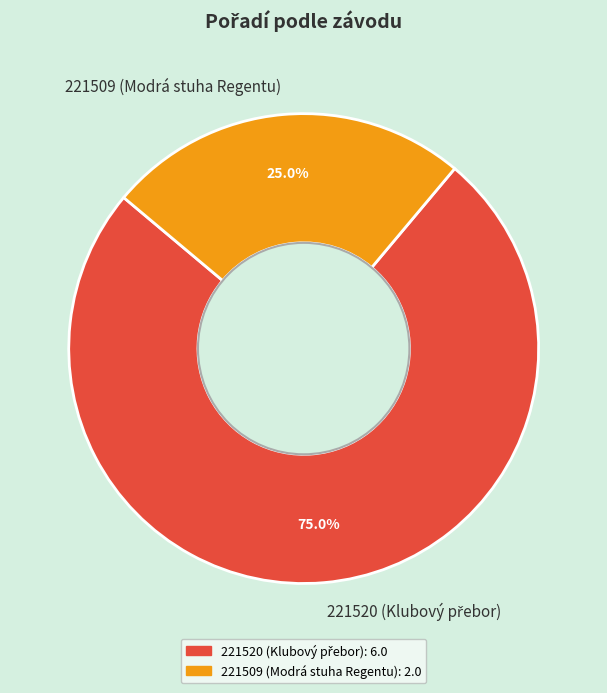

Is there any slice that represents more than half of the pie?

Yes